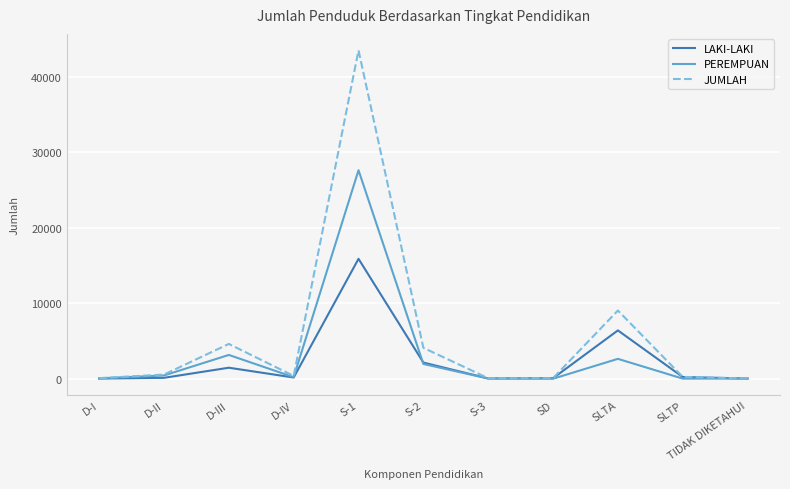

Which category has the highest value in the PEREMPUAN series?

S-1